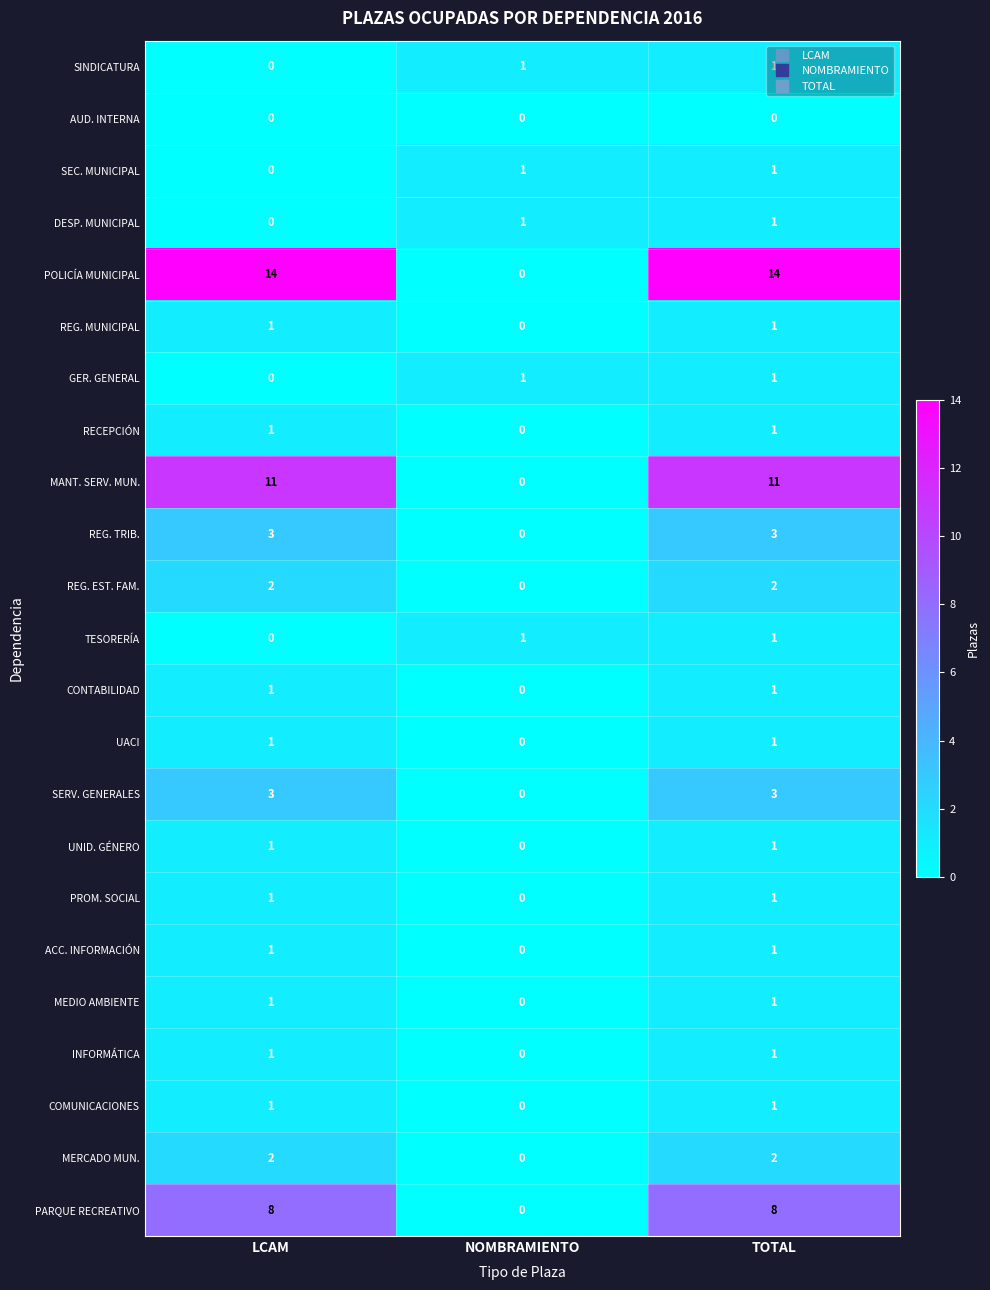

How many positive values does the COMUNICACIONES series have?

2